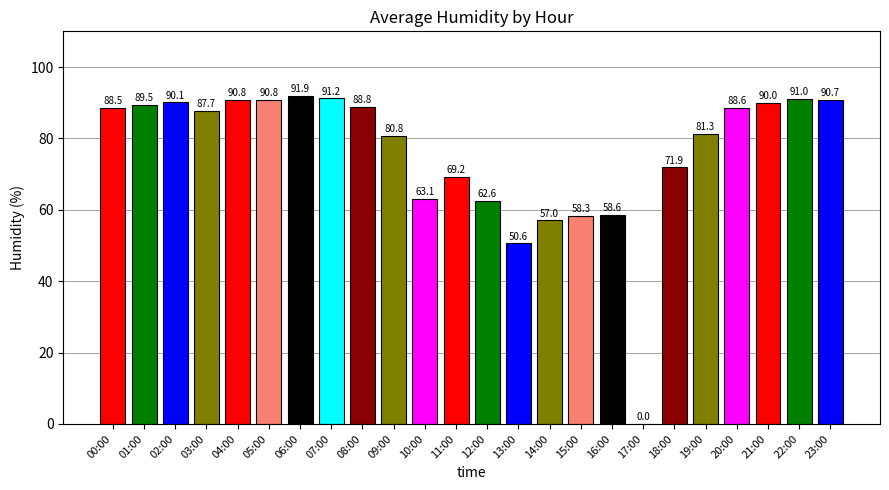

What is the average value?

76.0